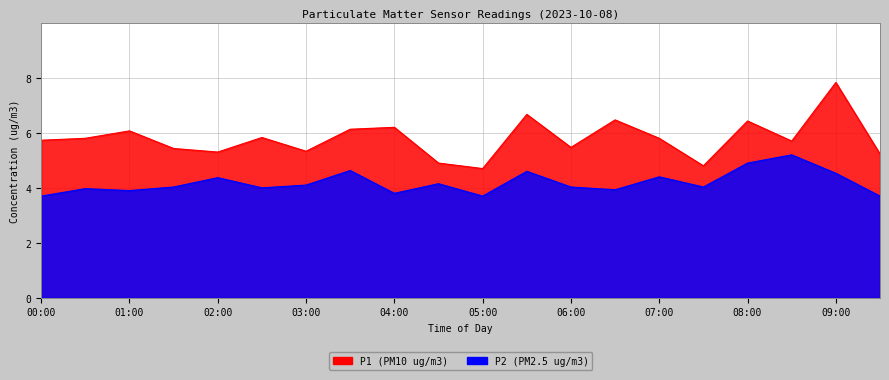

Reading left to right, what are all the values shown in this chart?

P1: 5.7	5.8	6.1	5.4	5.3	5.8	5.3	6.1	6.2	4.9	4.7	6.7	5.5	6.5	5.8	4.8	6.4	5.7	7.8	5.2
P2: 3.7	4.0	3.9	4.0	4.4	4.0	4.1	4.6	3.8	4.2	3.7	4.6	4.0	3.9	4.4	4.0	4.9	5.2	4.5	3.7